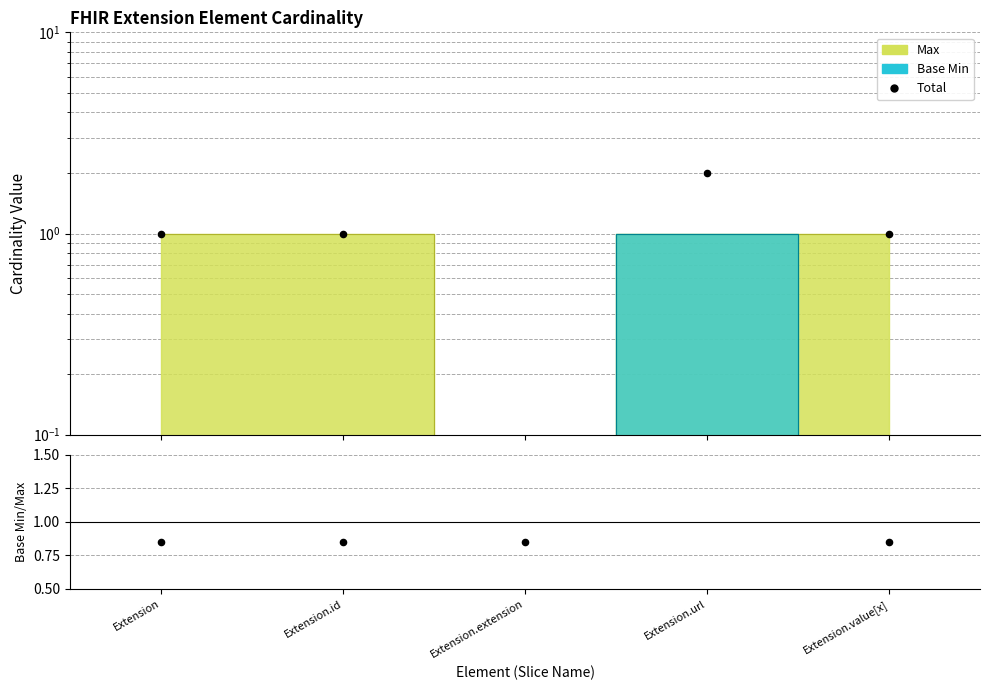

Which series contains the highest Y value?

Total